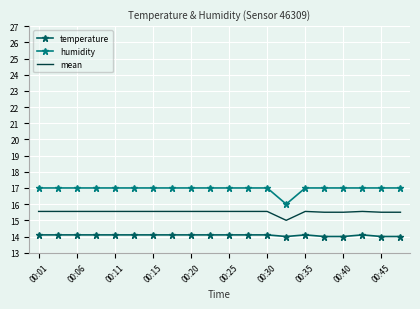

What are all the series names shown in the legend?

temperature, humidity, mean